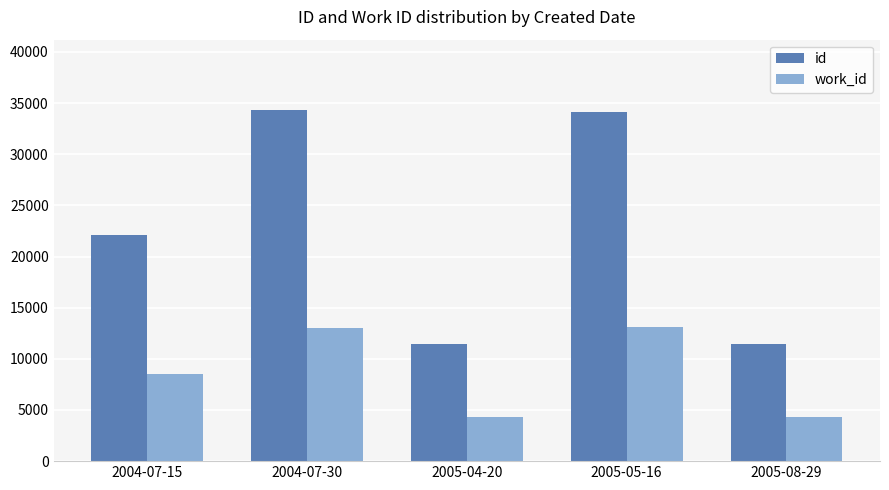

What is the minimum value shown in the chart?

4356